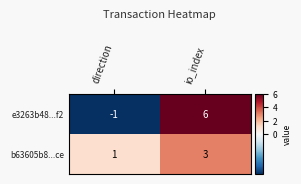

The value of b63605b8...ce at direction is 1. True or false?

True